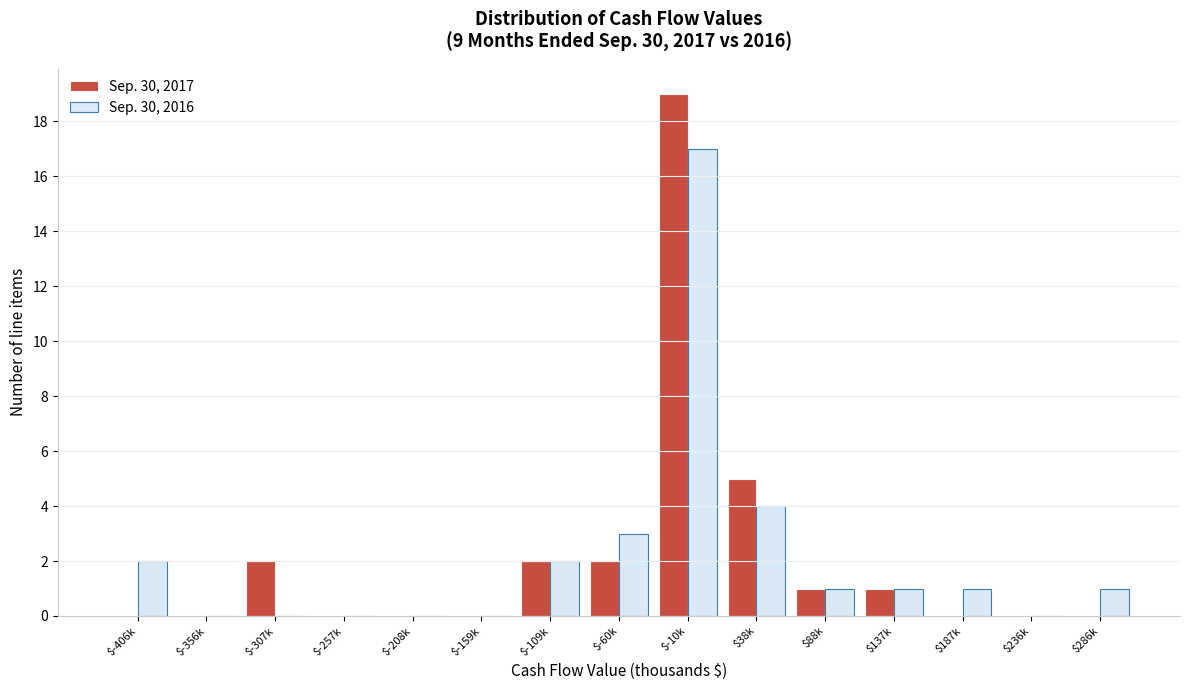

At which category is the sum across all series the highest?

$-10k